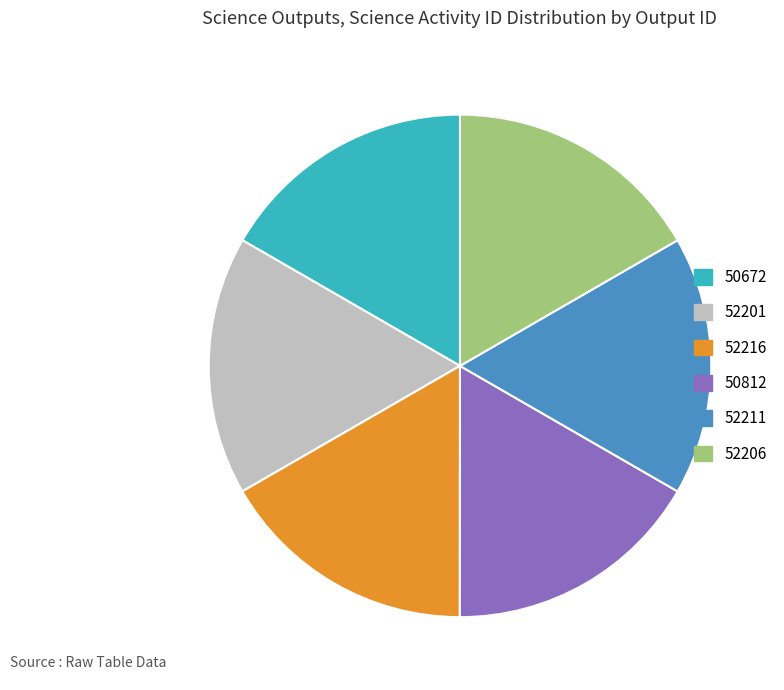

What is the ratio of the value at 52206 to the value at 52216?

1.0